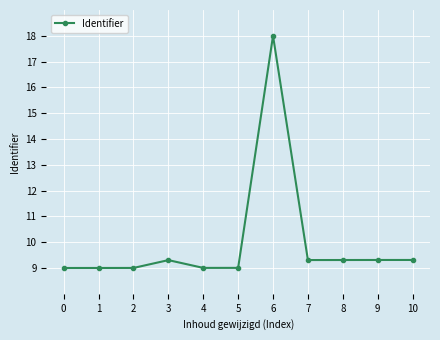

Reading right to left, extract all data points from this chart.

9.3	9.3	9.3	9.3	18.0	9.0	9.0	9.3	9.0	9.0	9.0